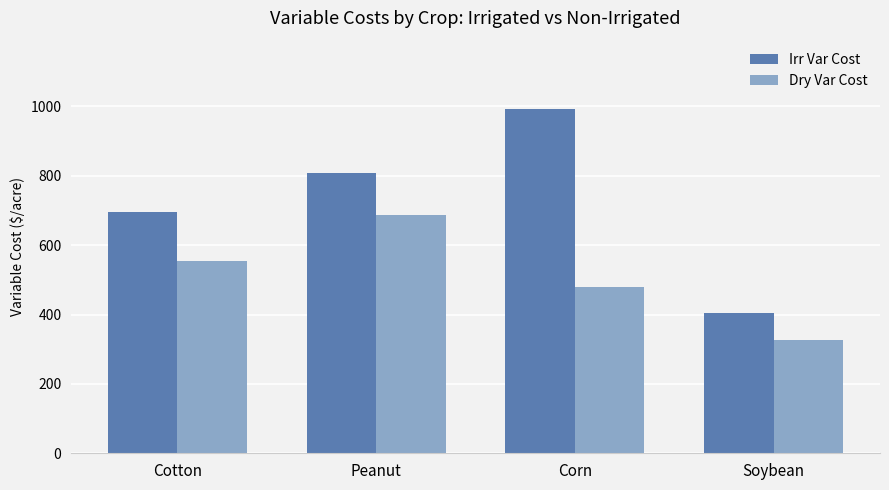

What is the minimum value for Irr Var Cost?

405.1